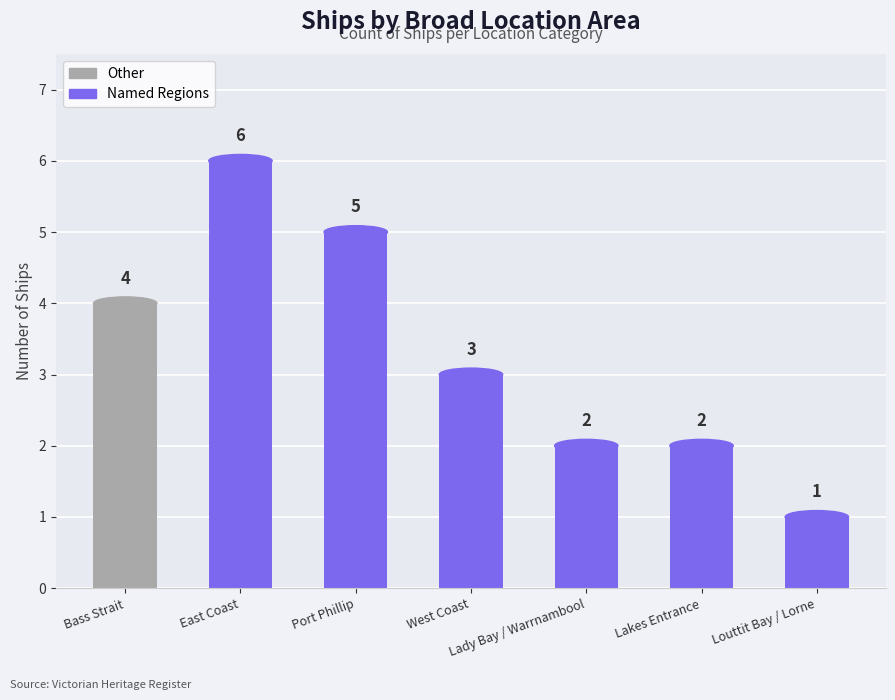

Which label corresponds to the largest value in the chart?

East Coast